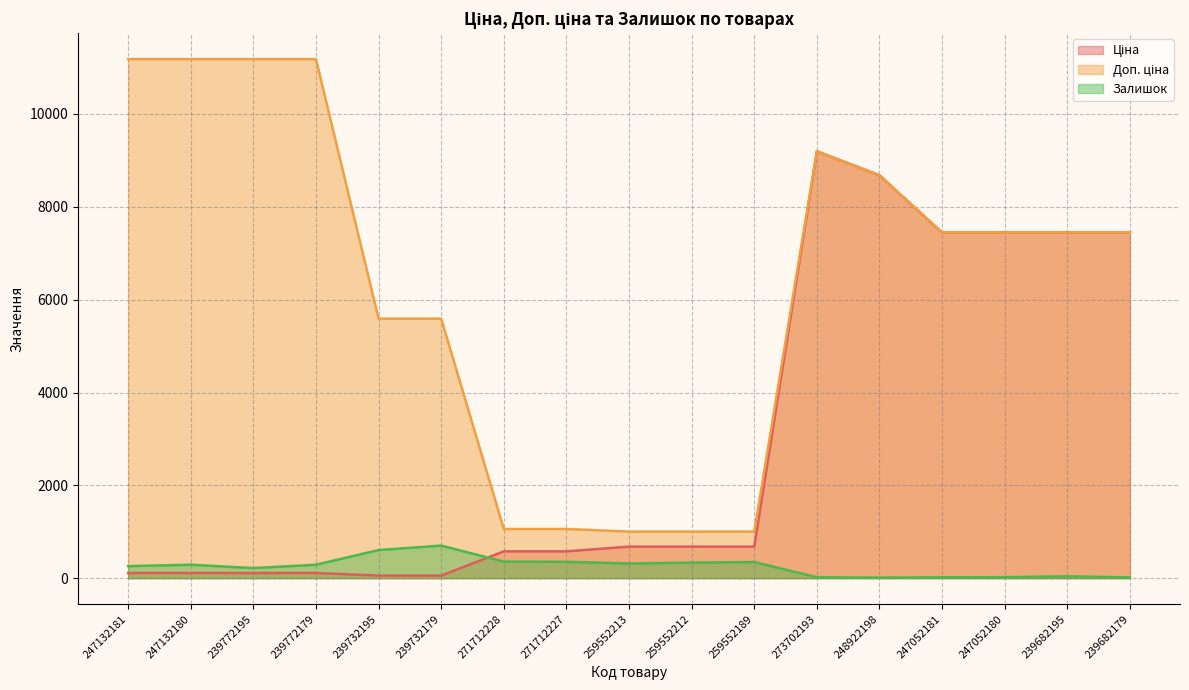

What is the label of the 3rd point from the right?

247052180